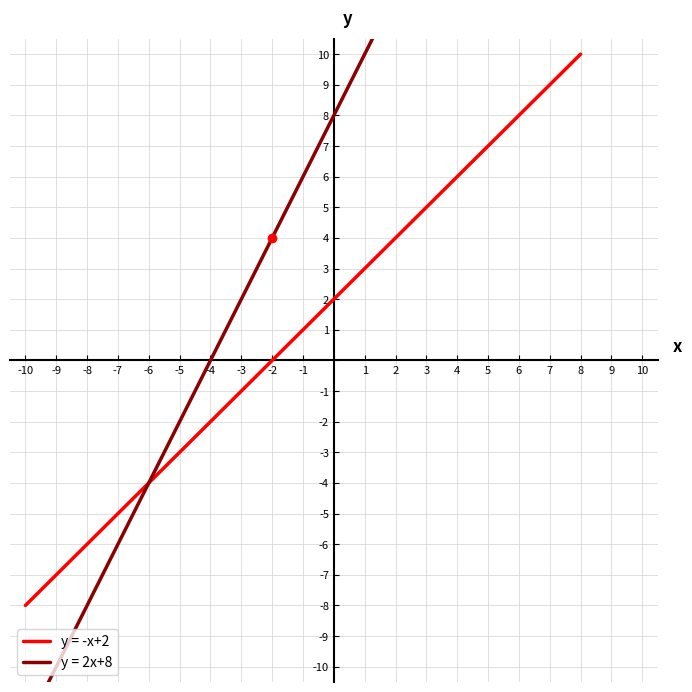

What is the lowest value of the y = -x+2 series?

-8